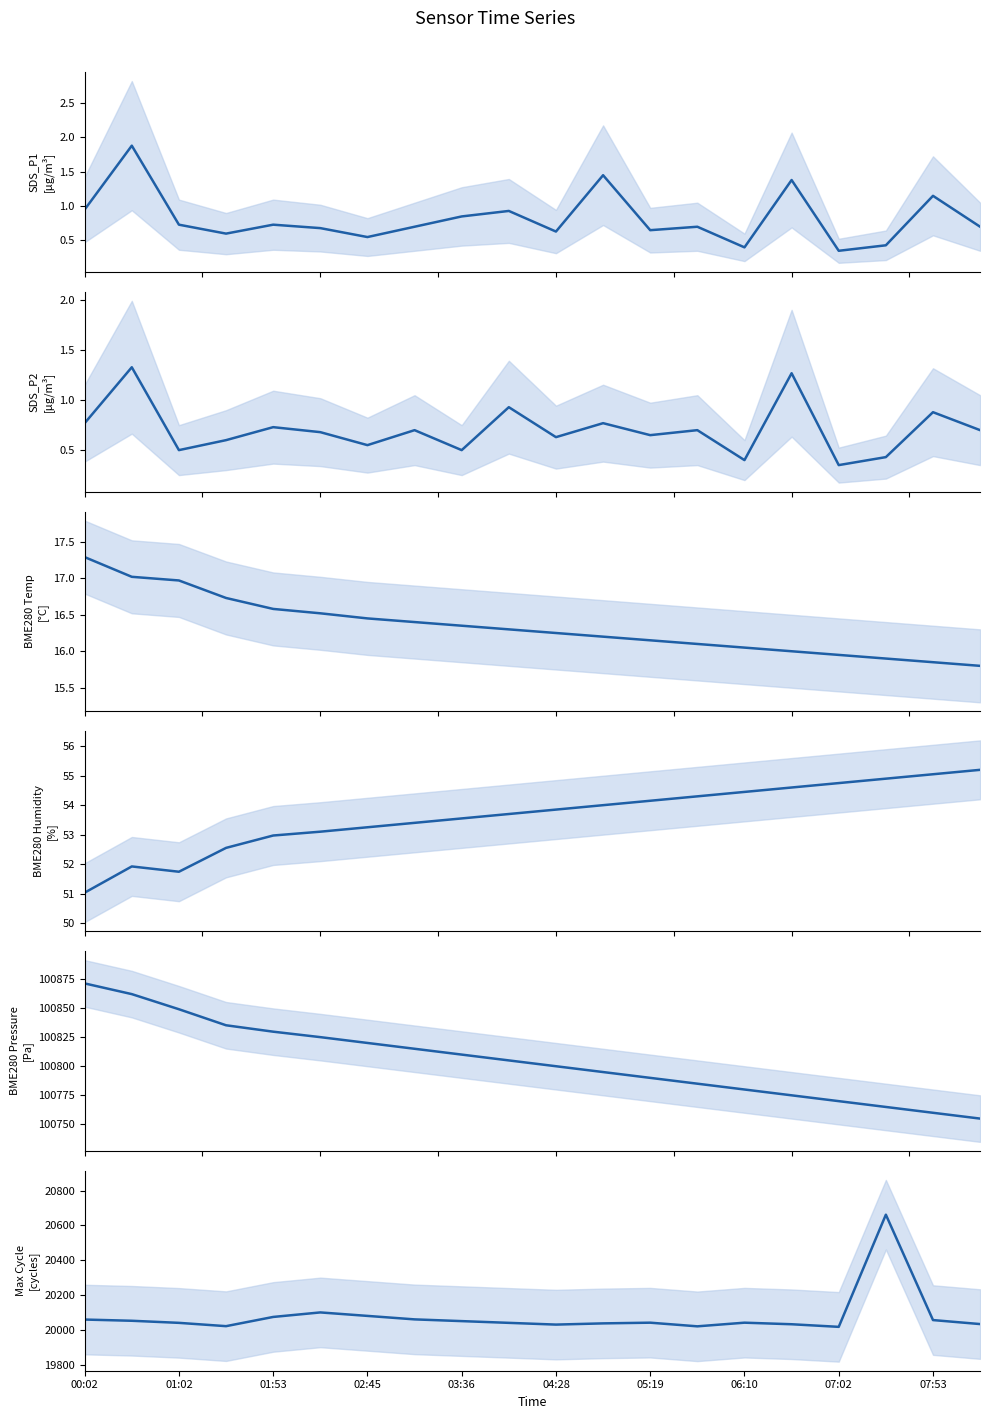

What is the average value of the BME280 Pressure series?

100804.8